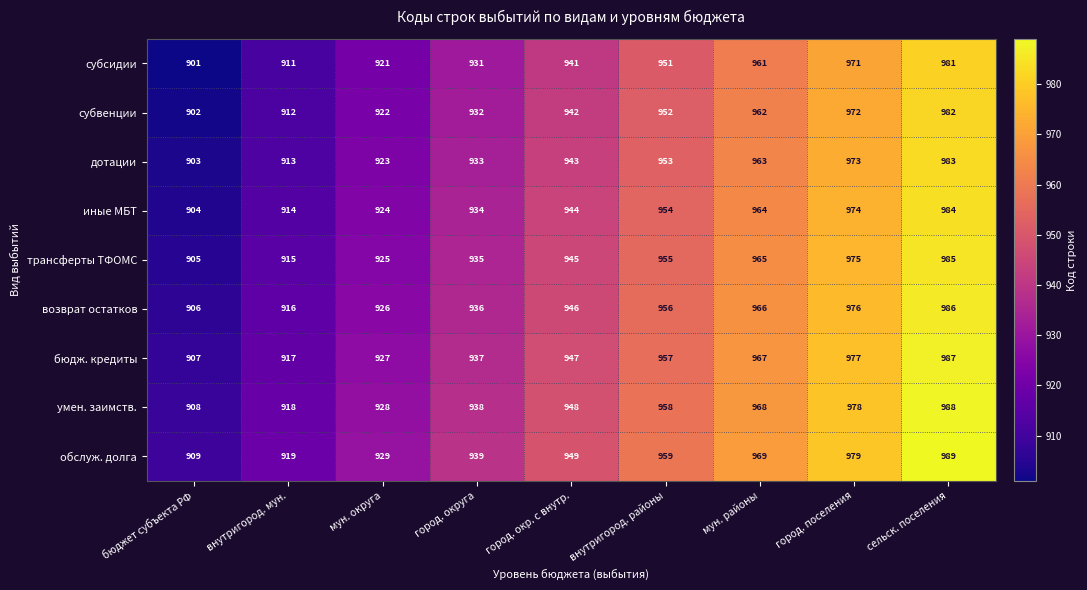

Which category has the highest value across all series?

сельск. поселения